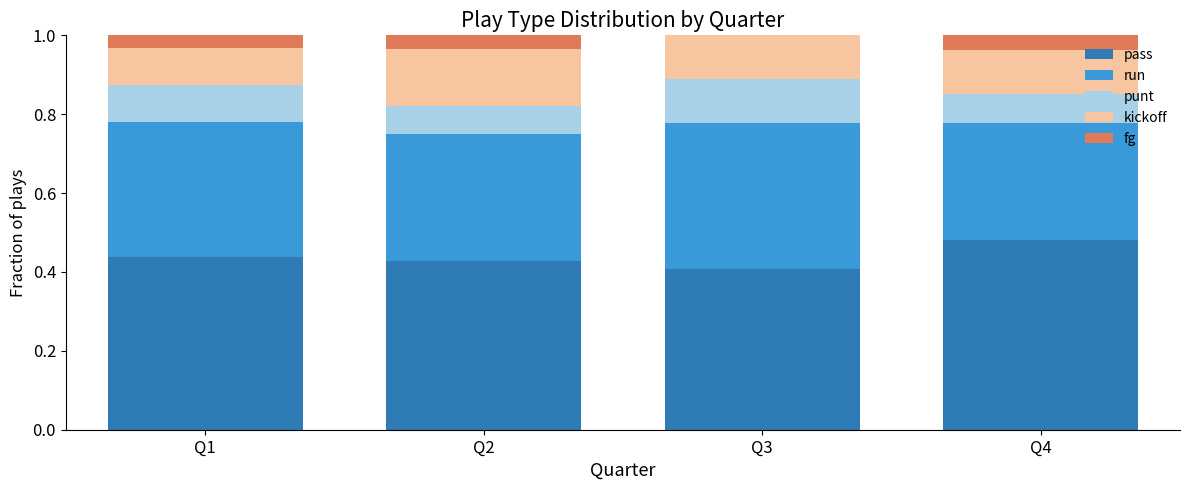

What is the total value across all series at Q1?

1.0